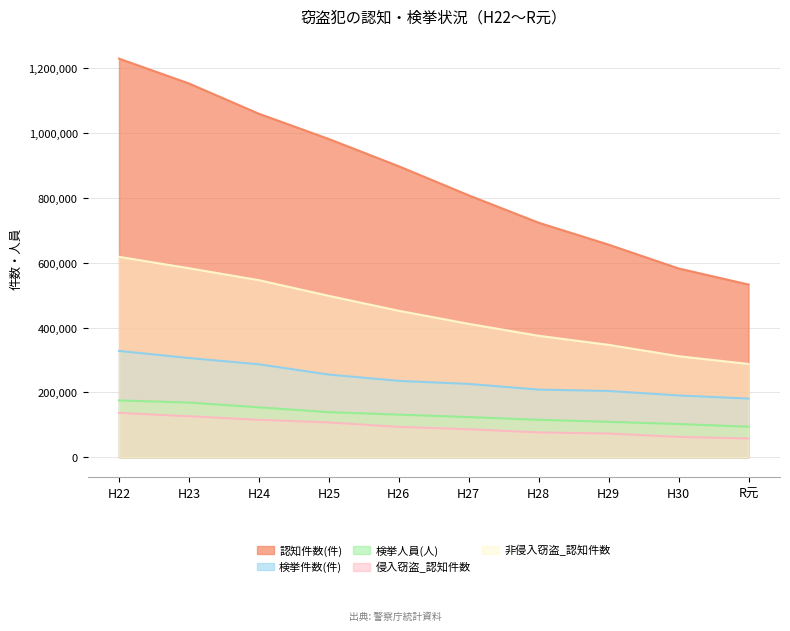

What is the label of the 3rd point from the right?

H29